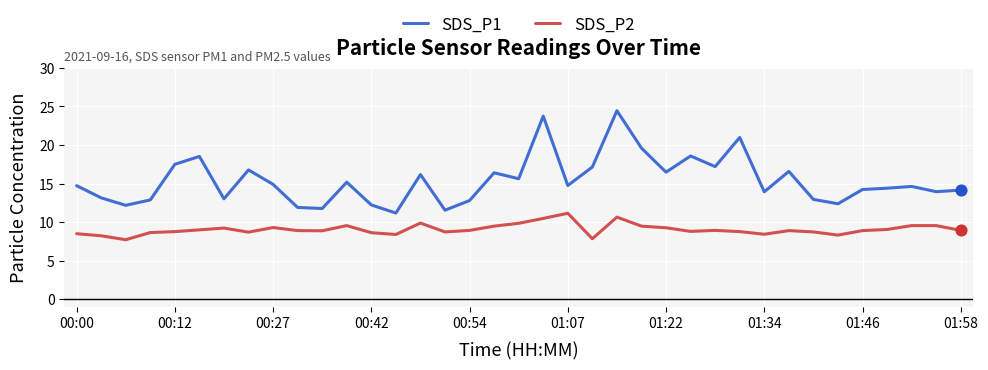

At how many categories does at least one series exceed 8?

37